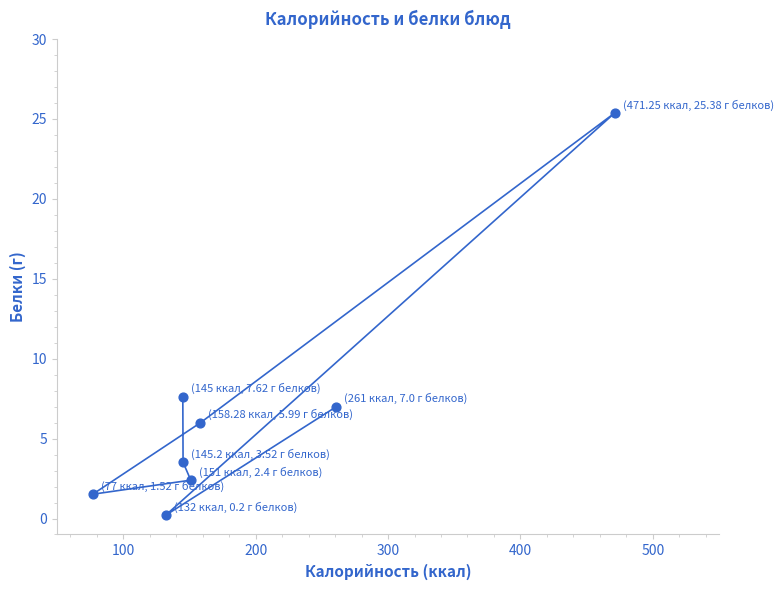

What Y value in the scatter plot is closest to 12?

7.6